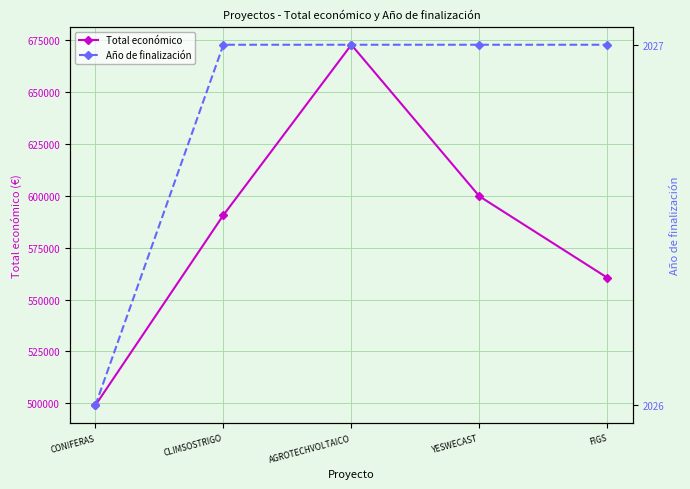

How many data points does each series have?

5